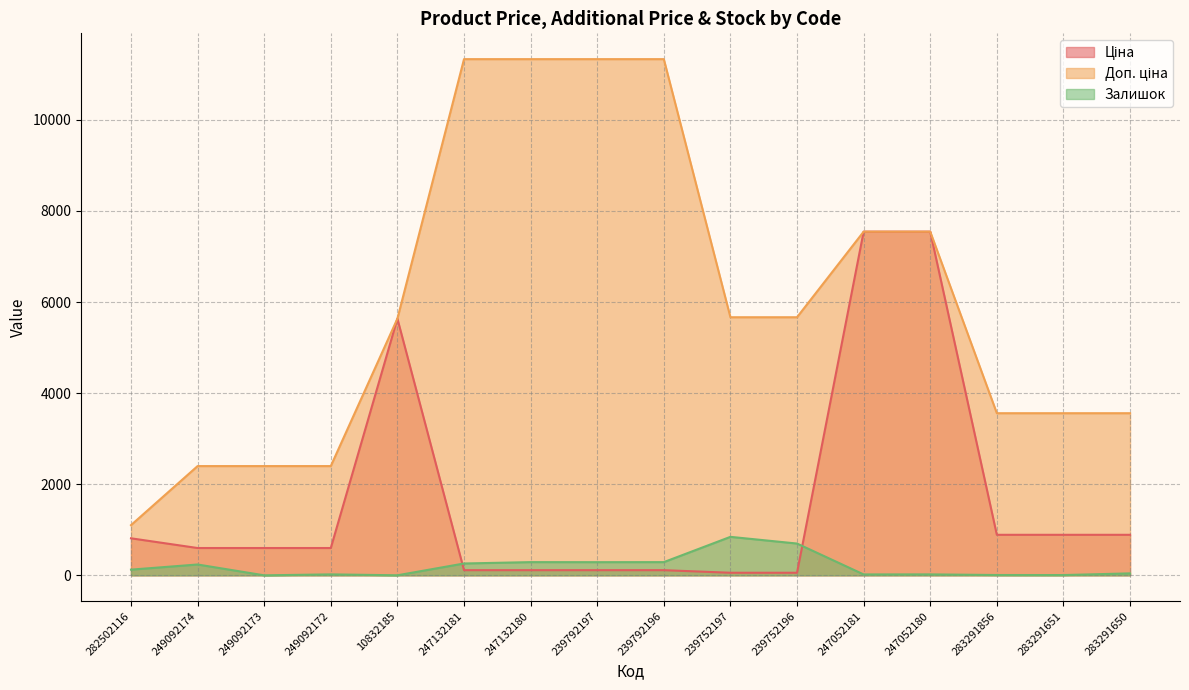

The Доп. ціна series shows 4222.5 at 239792197. True or false?

False